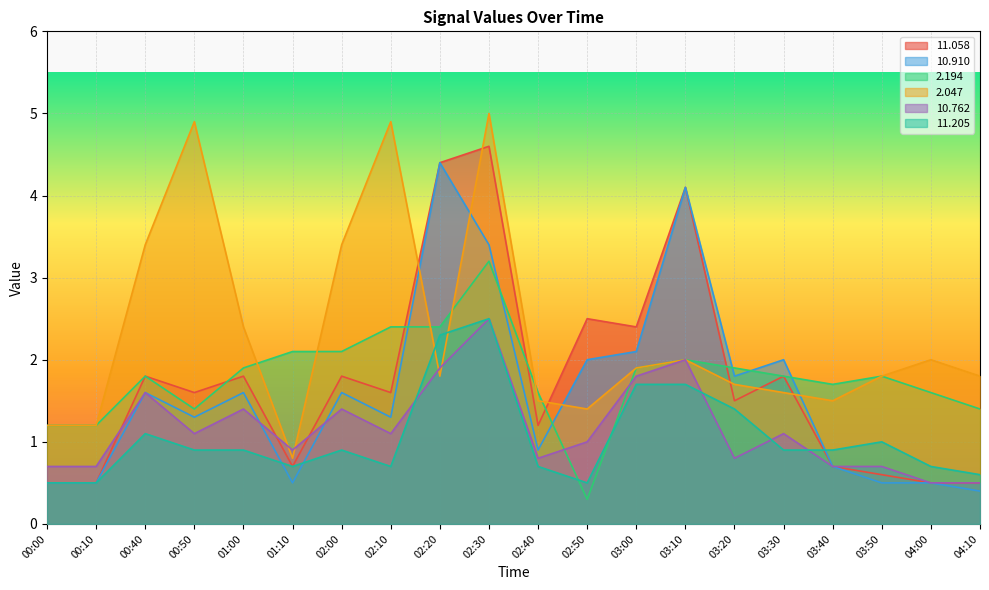

Which series has the widest spread of values?

2.047